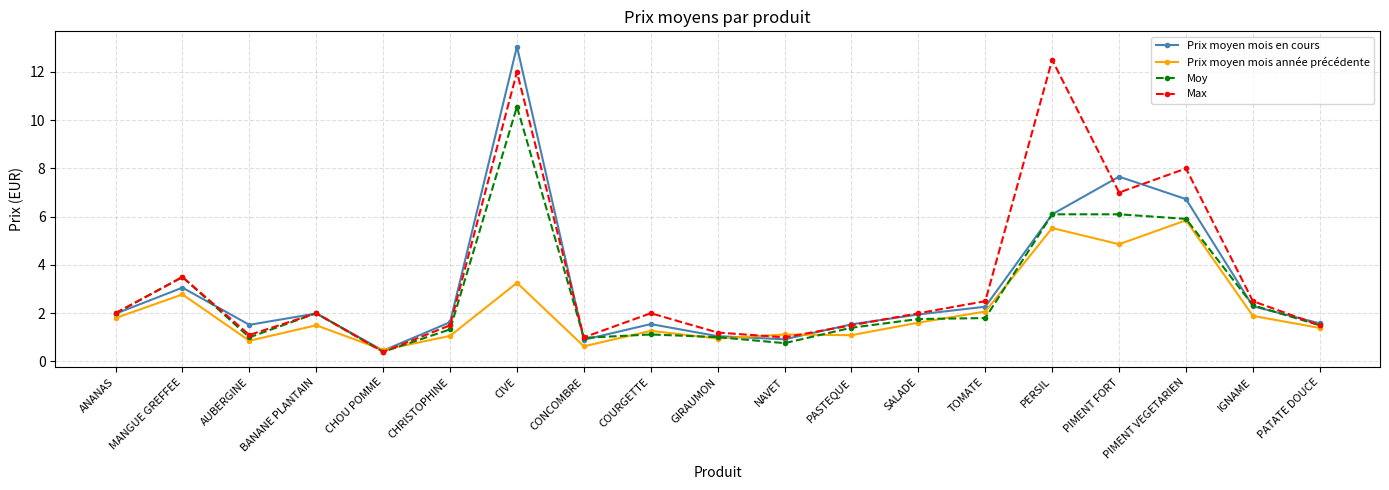

Count the number of categories in the chart.

19